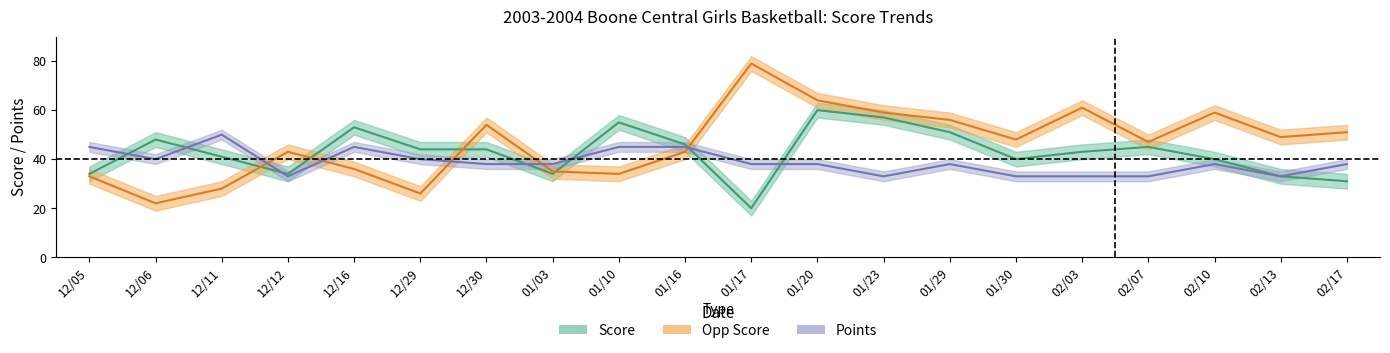

How many lines are shown in the chart?

3